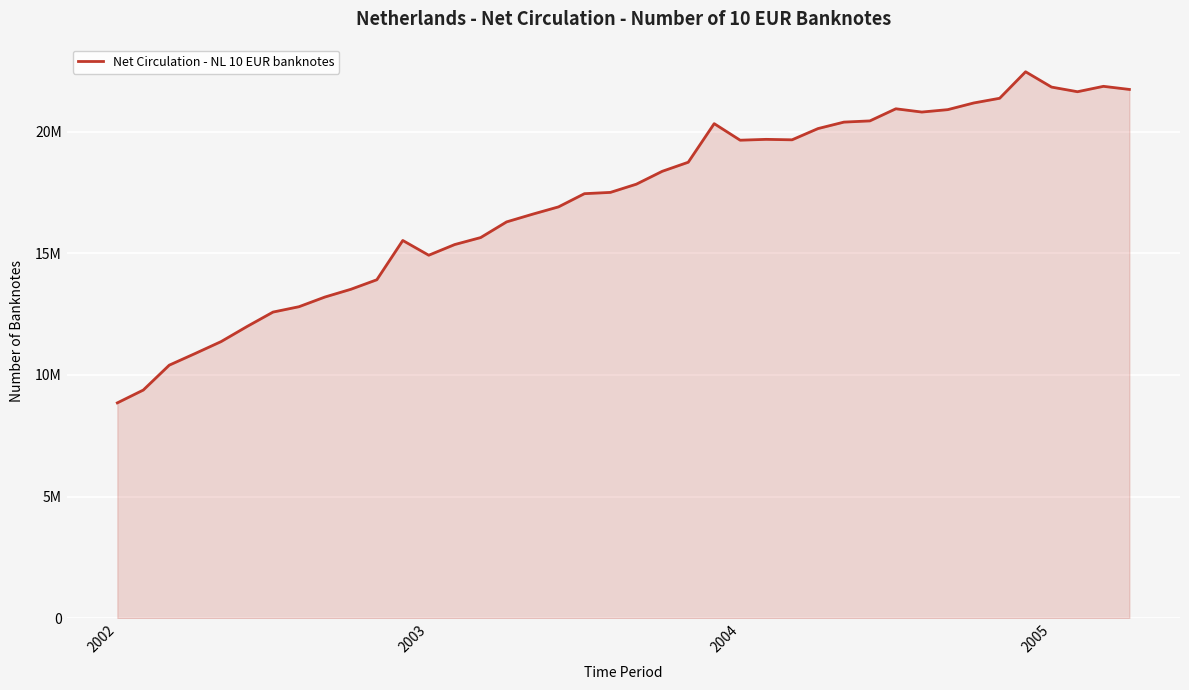

How many points are higher than both their immediate neighbors (excluding endpoints)?

6